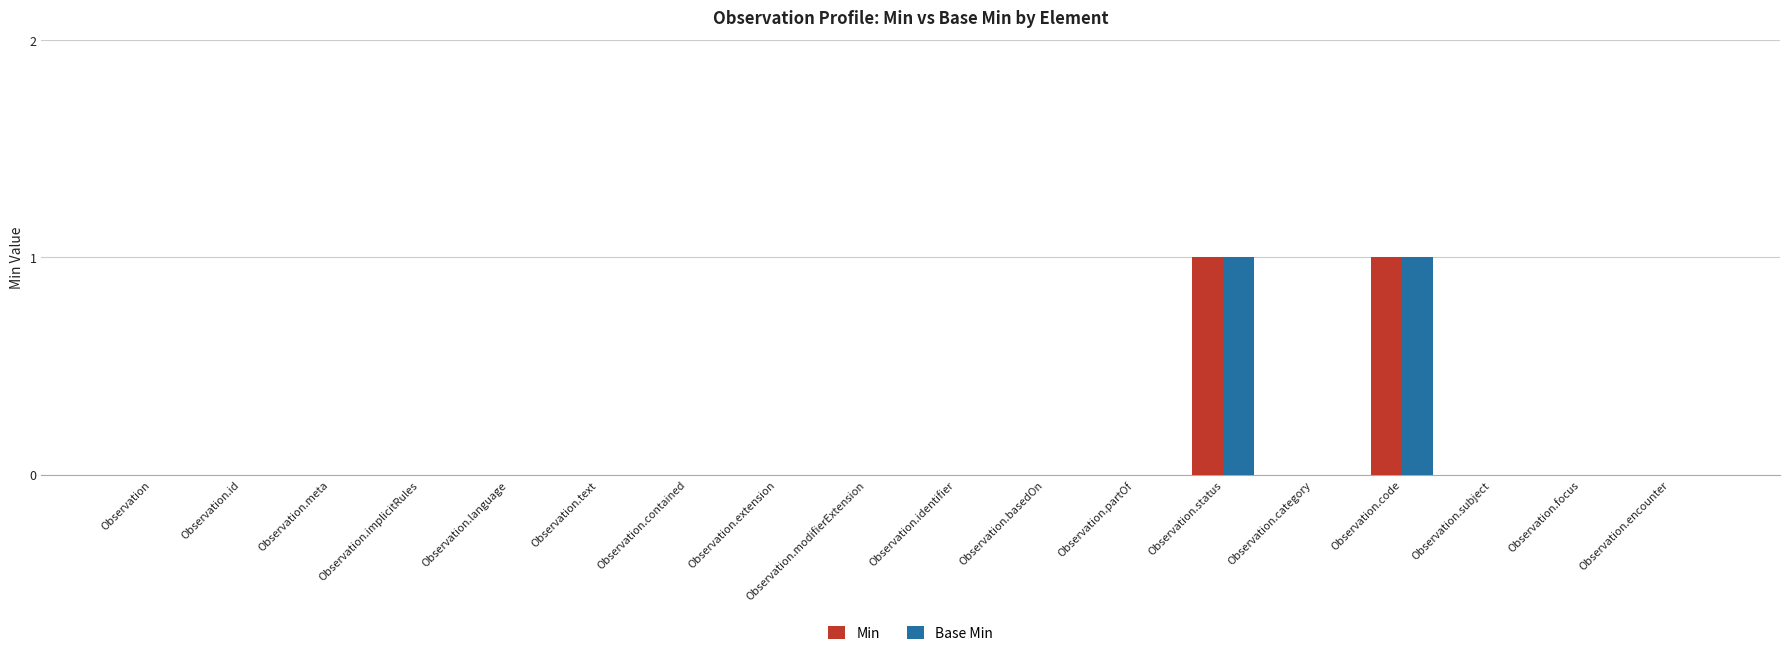

Are the bars grouped side by side (vs. stacked)?

Yes